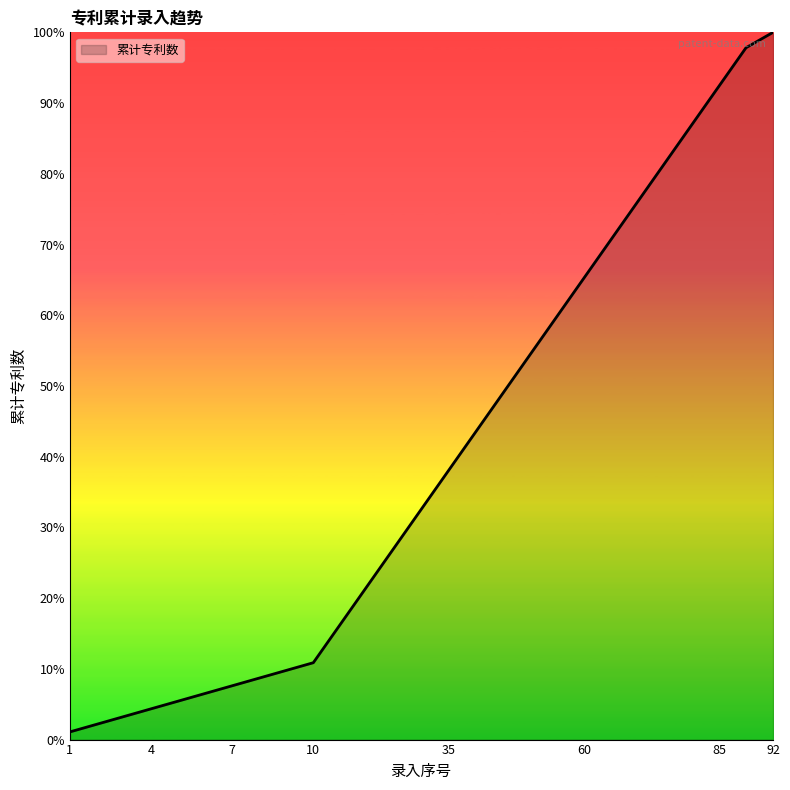

What is the sum of all values?

1072.8